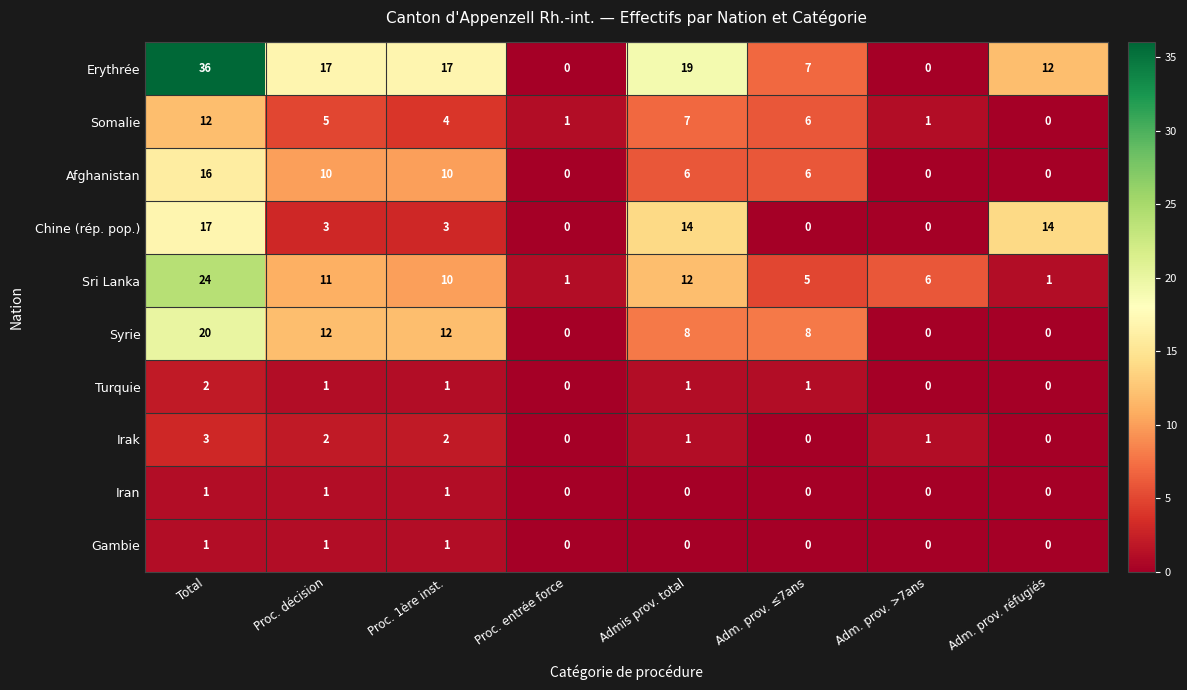

What is the difference between the highest and lowest values at Total?

35